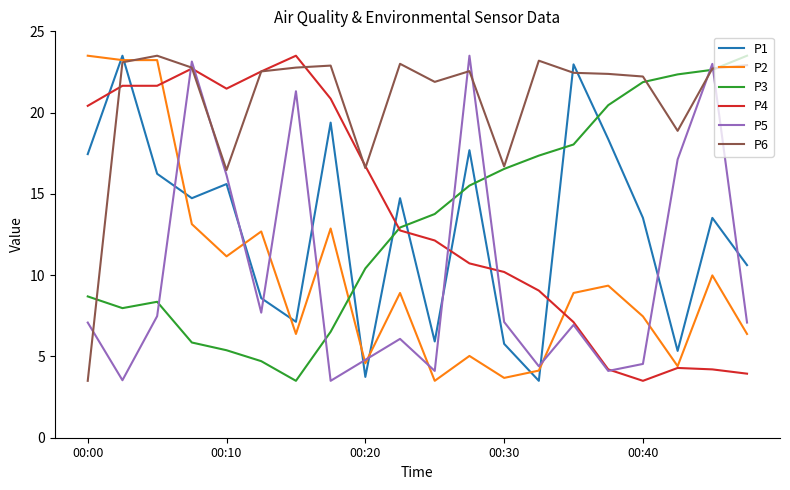

Which series has the largest total across all categories?

P6